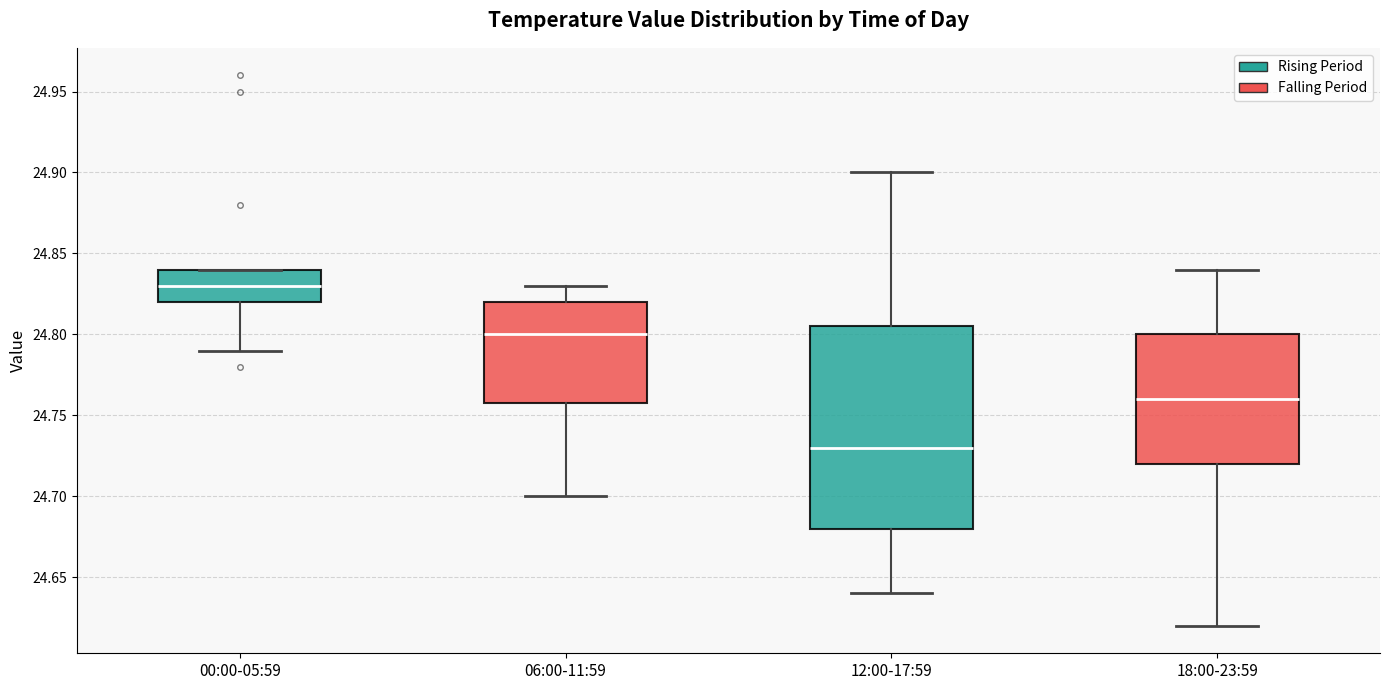

Where does the median line of the box for 18:00-23:59 sit on the y-axis? The values are not printed on the chart, so give them approximately, as read against the axis.

24.760